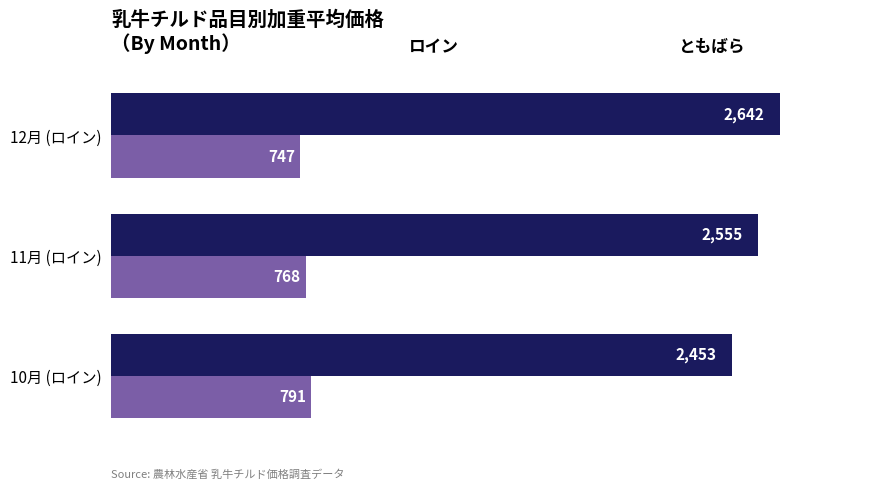

At which category is the sum across all series the highest?

12月 (ロイン)